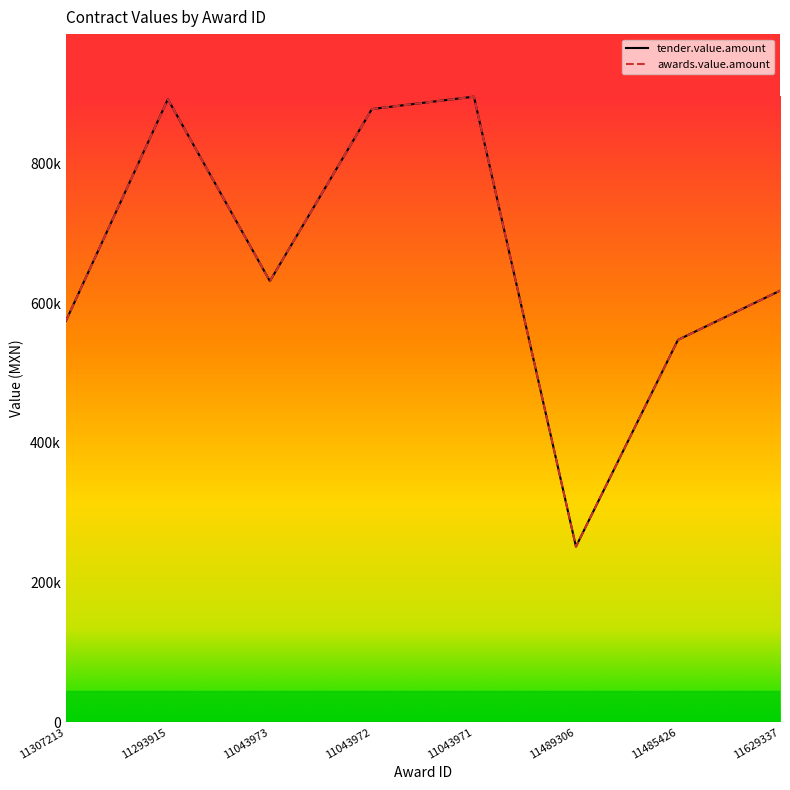

Where does the awards.value.amount series first go above 631759?

11293915